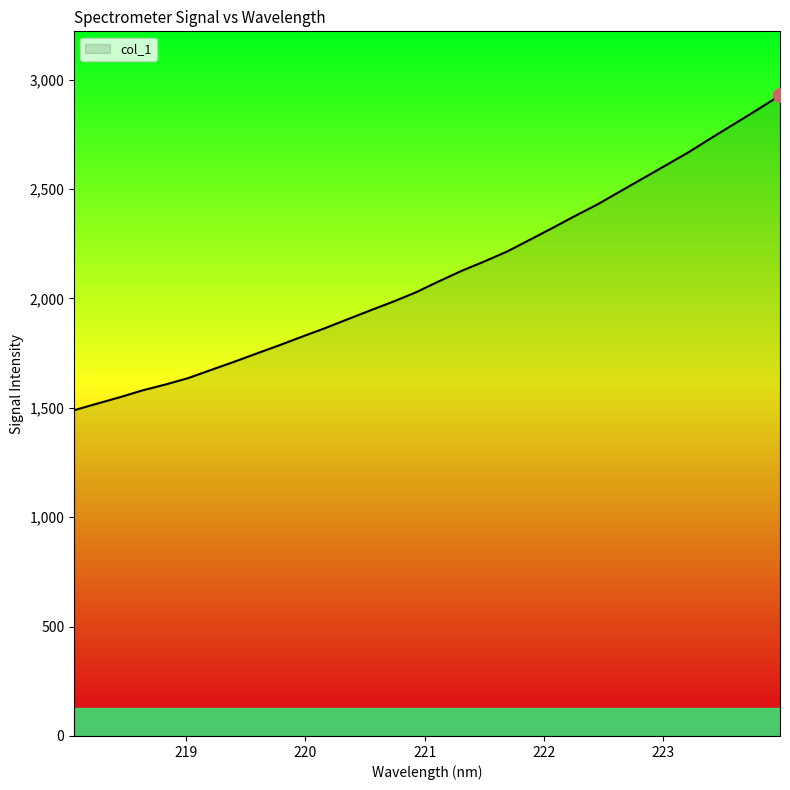

What is the minimum value shown in the chart?

1488.7